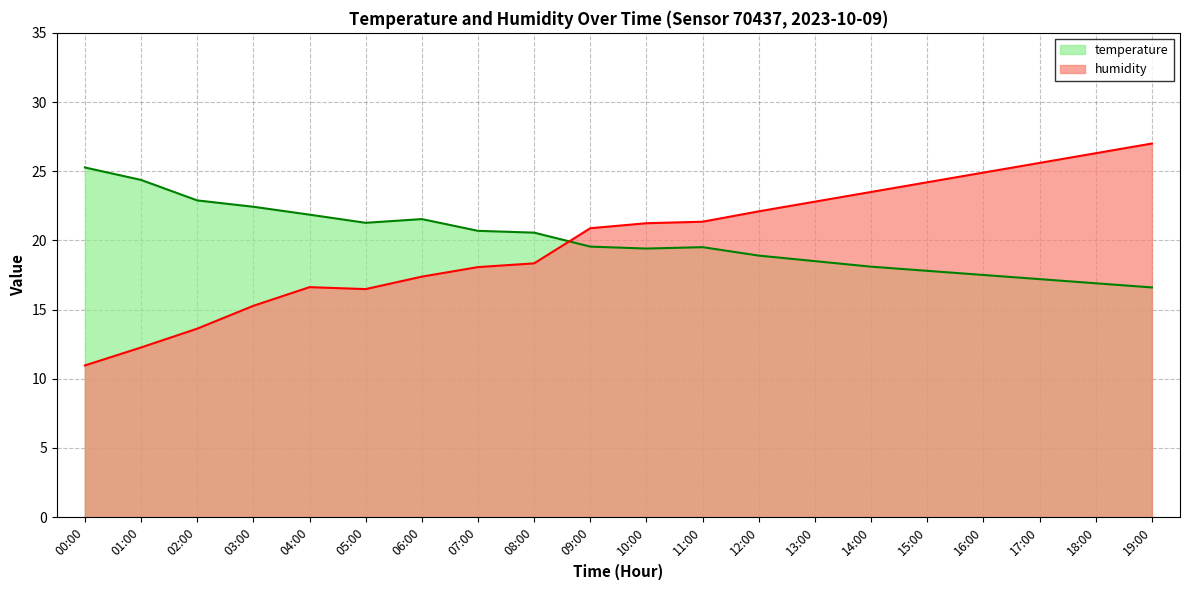

What is the sum of all humidity values?

398.9